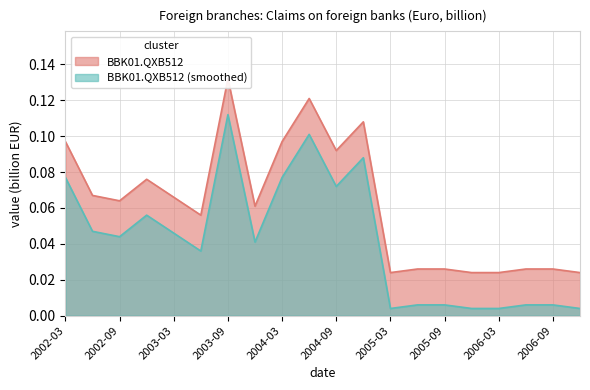

What is the label of the 4th point from the left?

2002-12